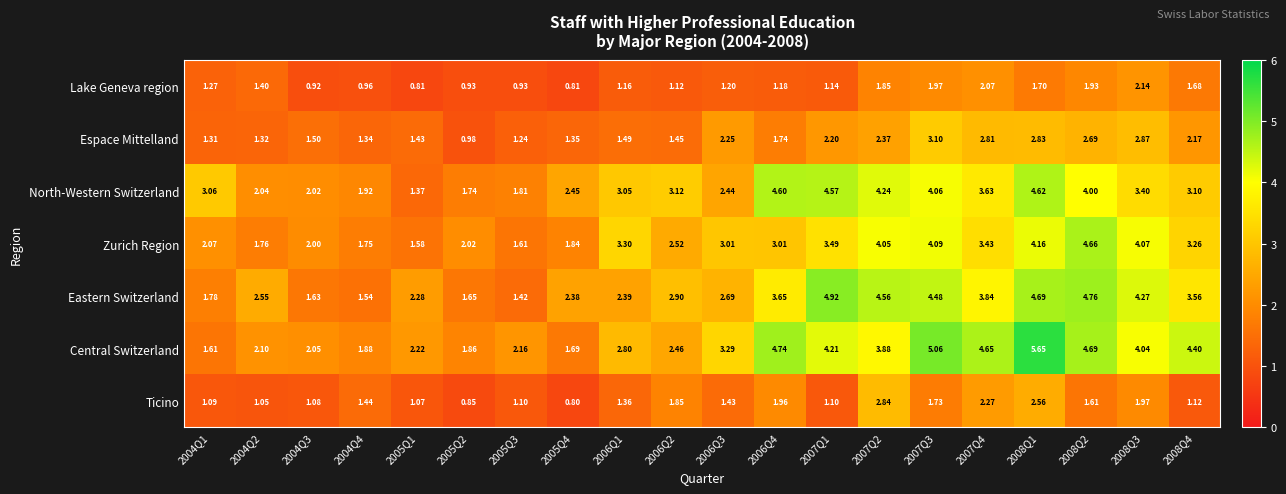

What is the minimum value shown in the chart?

0.8